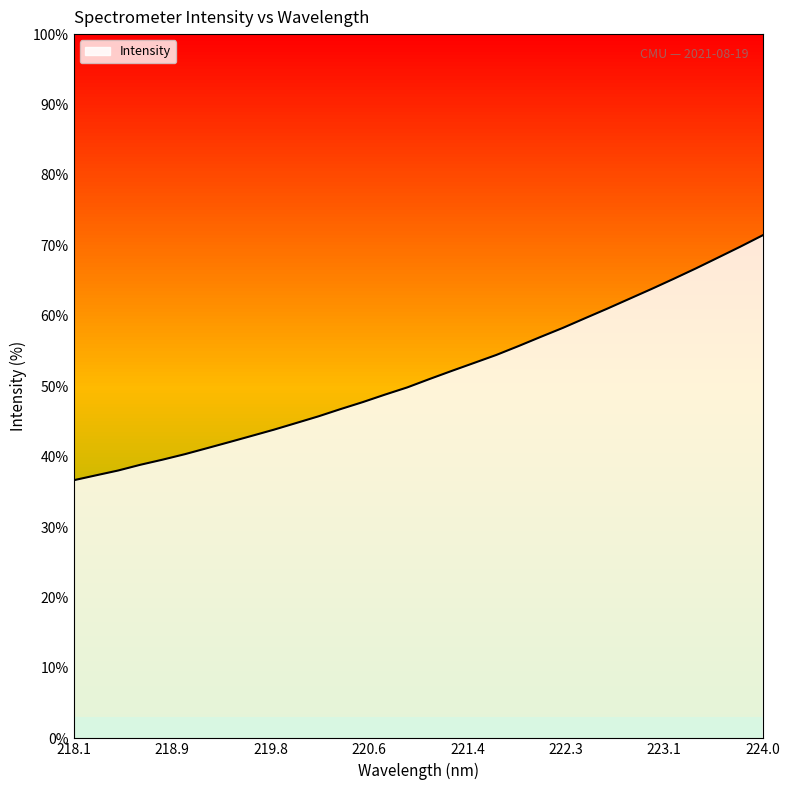

What is the difference between the second highest and minimum values?

33.2